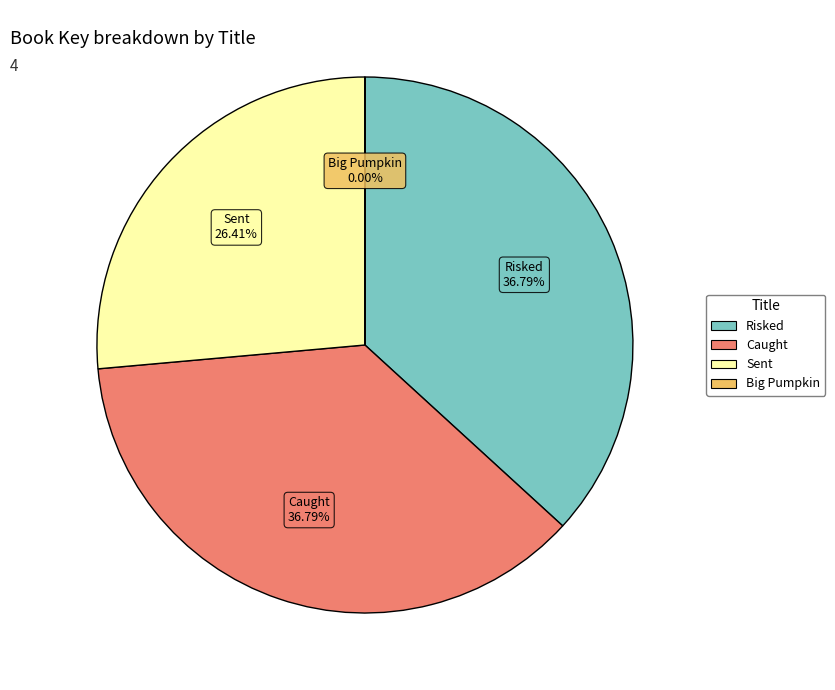

Does Sent represent more than half of the total?

No